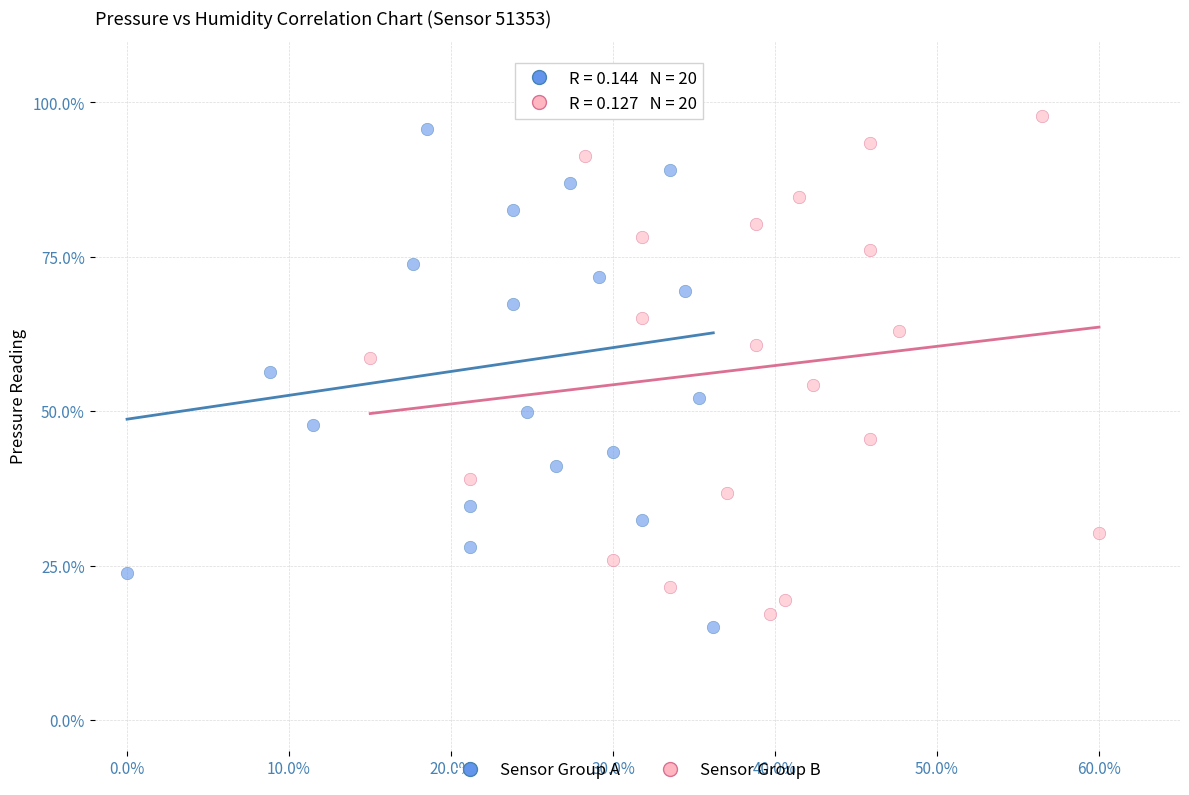

Which series has the largest Y range (max minus min)?

Sensor Group A